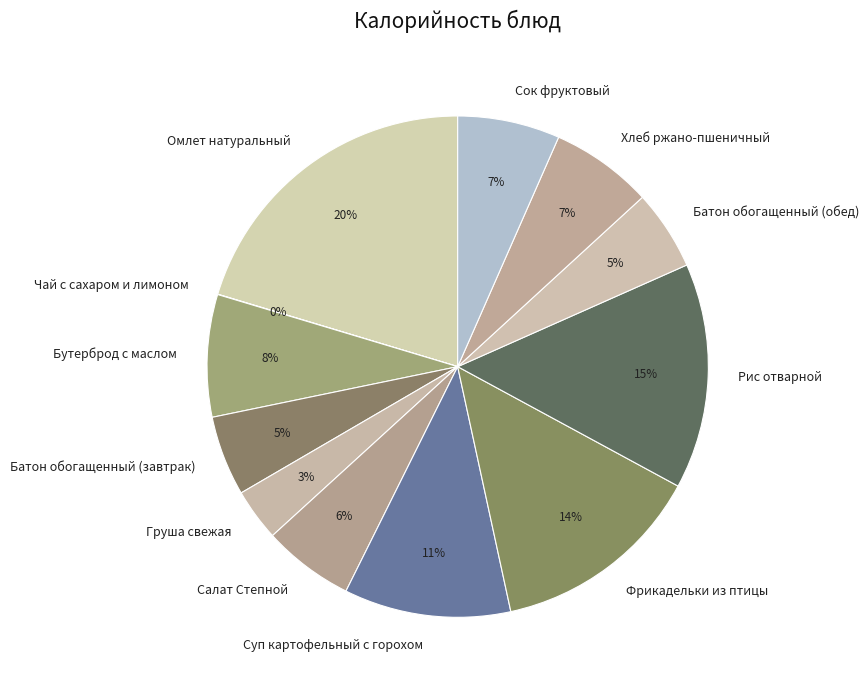

Is Батон обогащенный (обед) the majority of the pie?

No